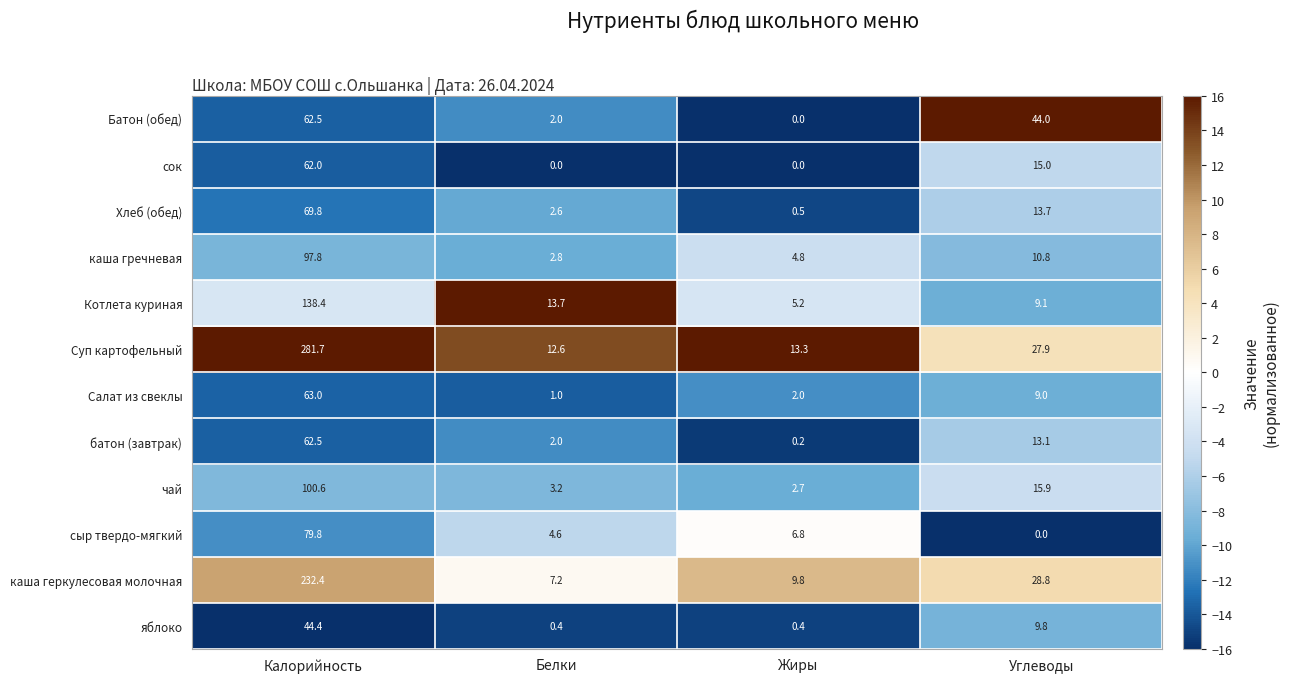

What is the difference between the Хлеб (обед) values at Углеводы and Жиры?

13.2